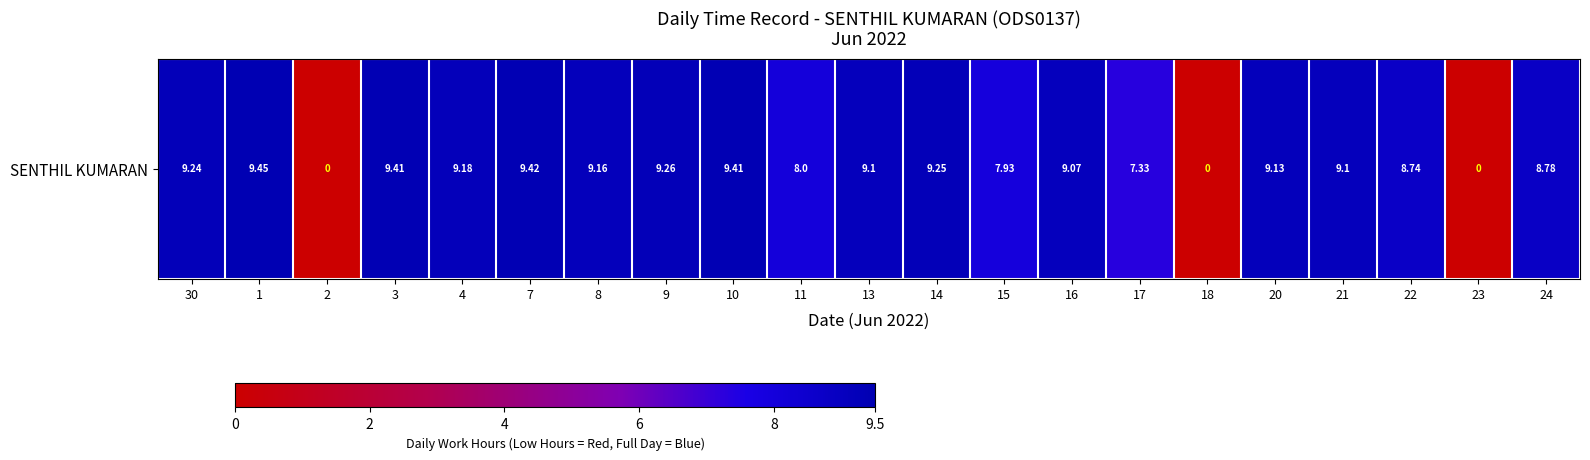

The value at 10 is 4.7. True or false?

False